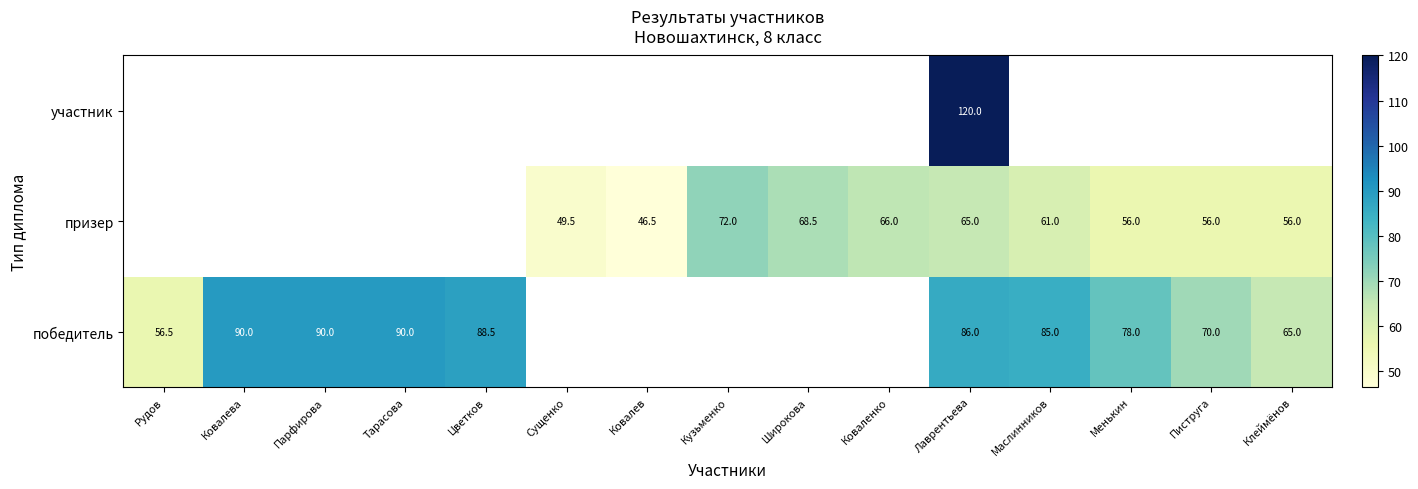

True or false: победитель has a value of 100.0 at Клеймёнов.

False